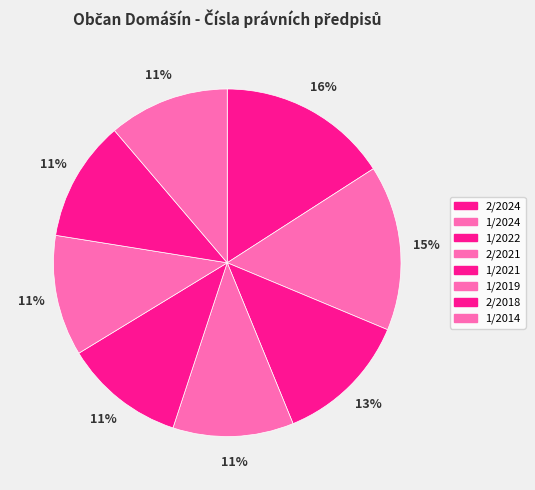

Which category has the biggest portion of the pie?

2/2024